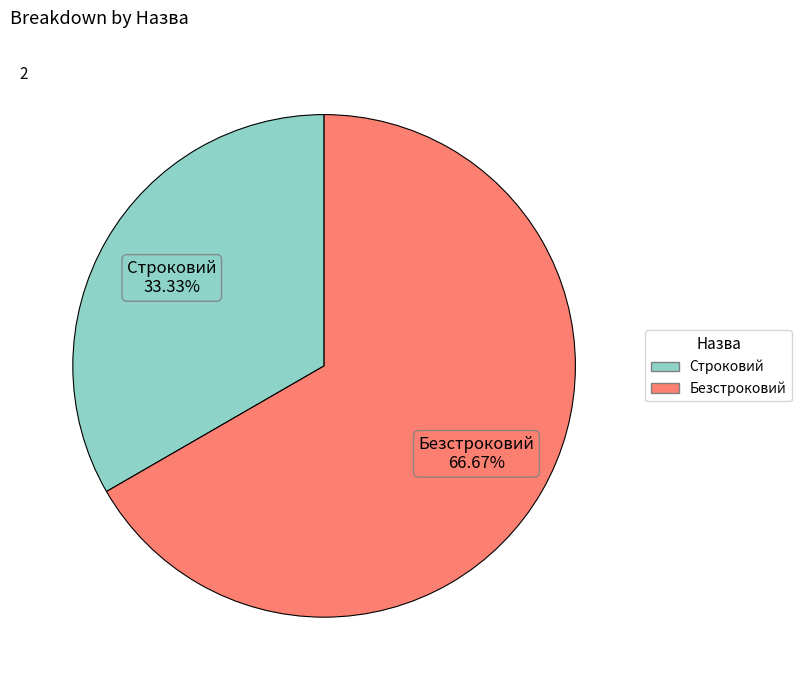

Combined, do Безстроковий and Строковий account for over 50%?

Yes